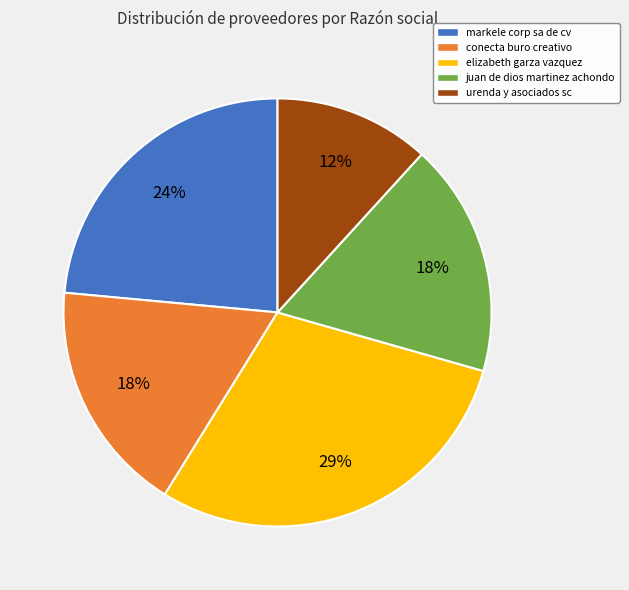

What is the largest slice in the pie chart?

elizabeth garza vazquez